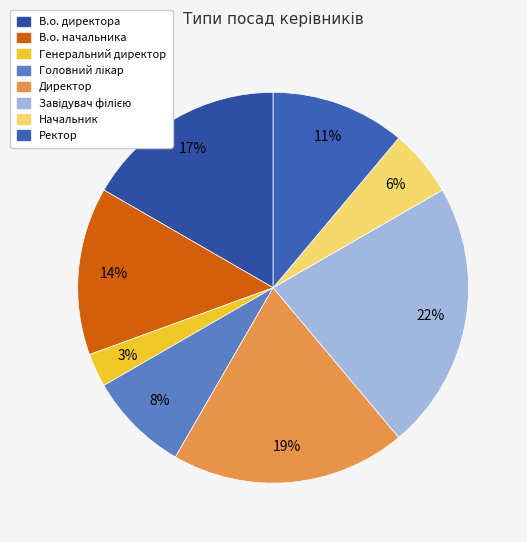

To the nearest percent, what percentage of the pie is В.о. директора?

17%